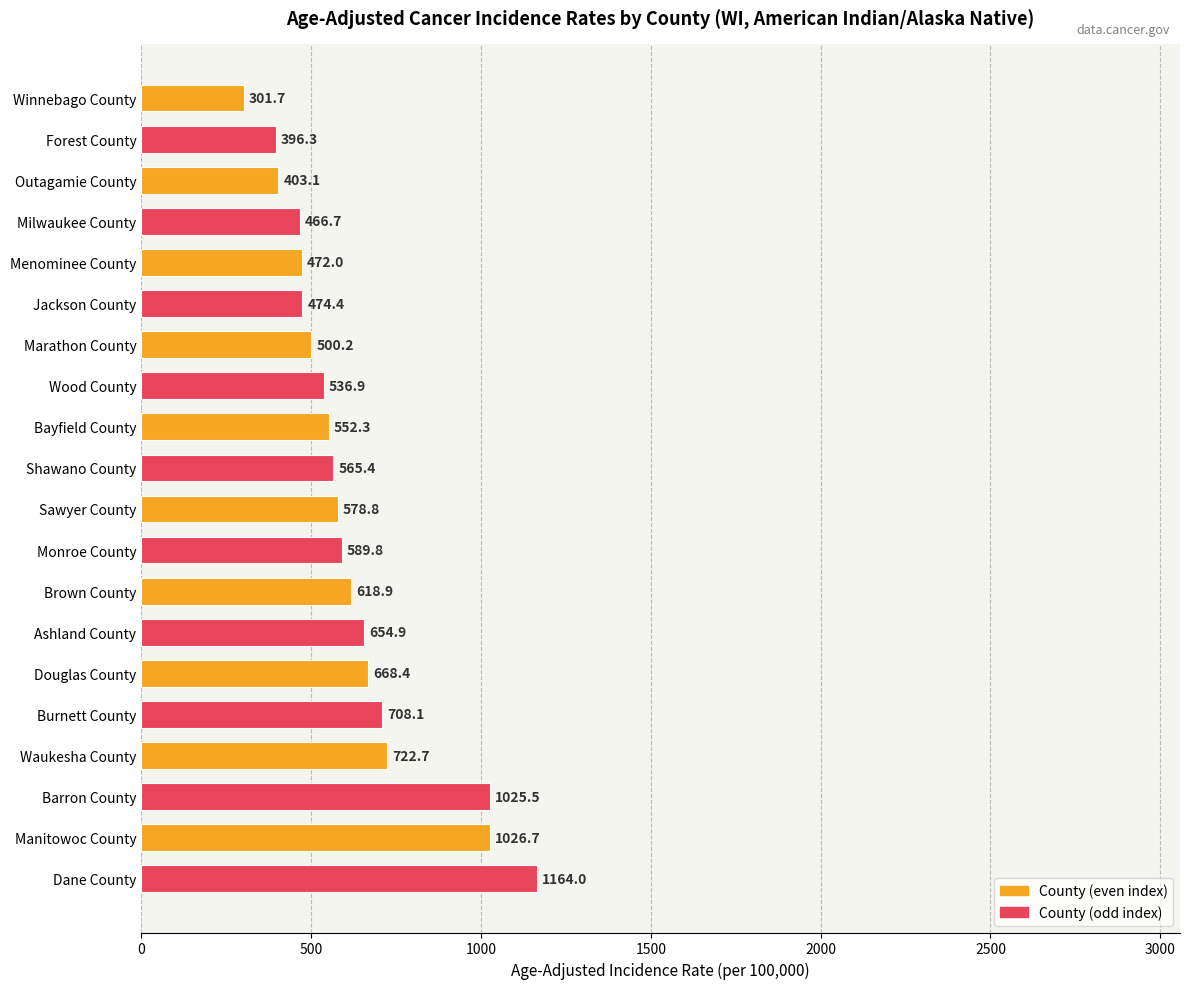

What is the difference between the values at Jackson County and Brown County?

144.5